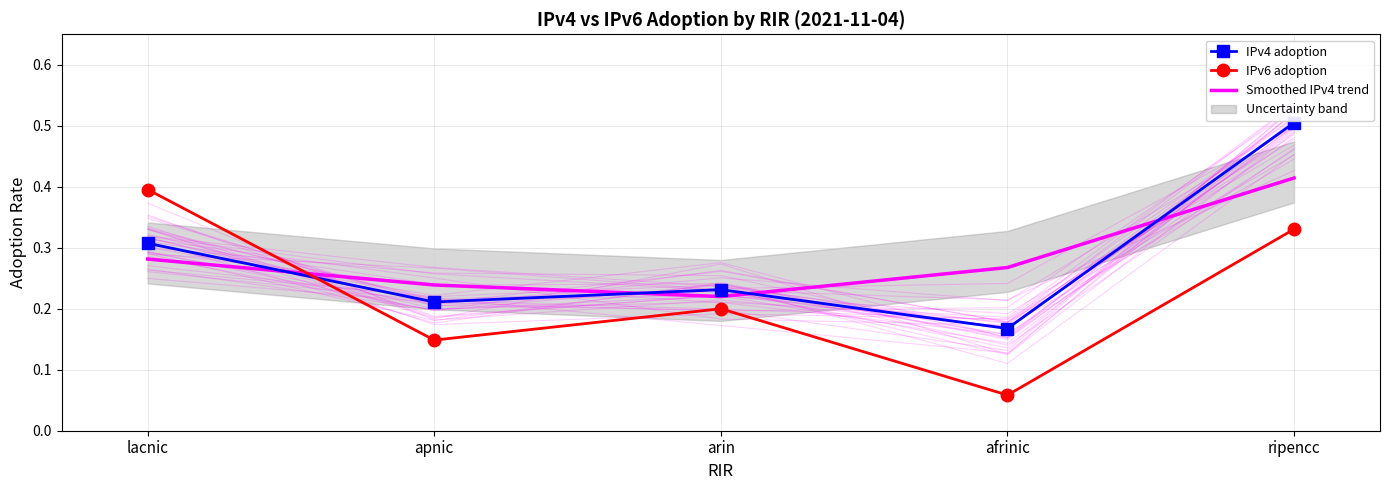

What are all the series names shown in the legend?

IPv4 adoption, IPv6 adoption, Smoothed IPv4 trend